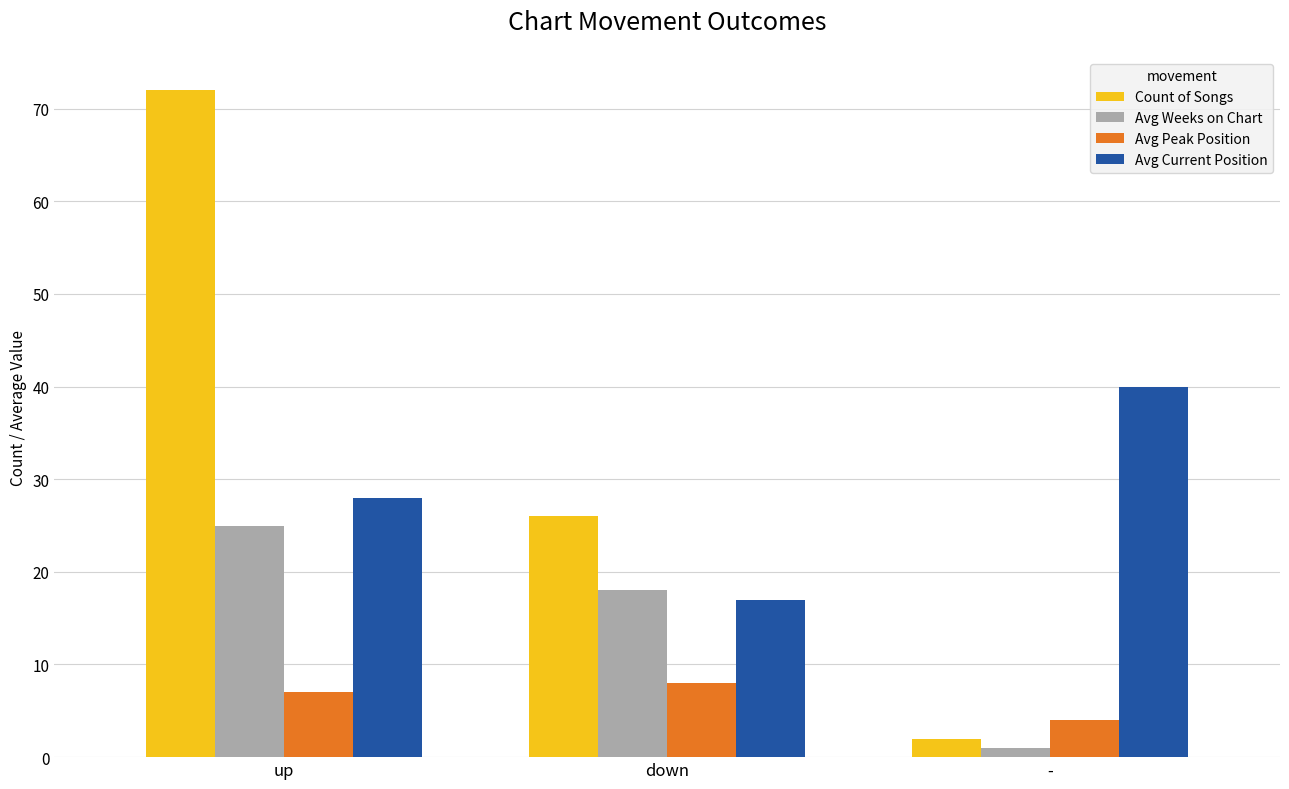

What position from the right is -?

1